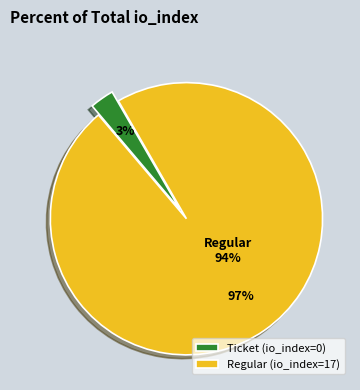

Count the number of slices in the pie.

2